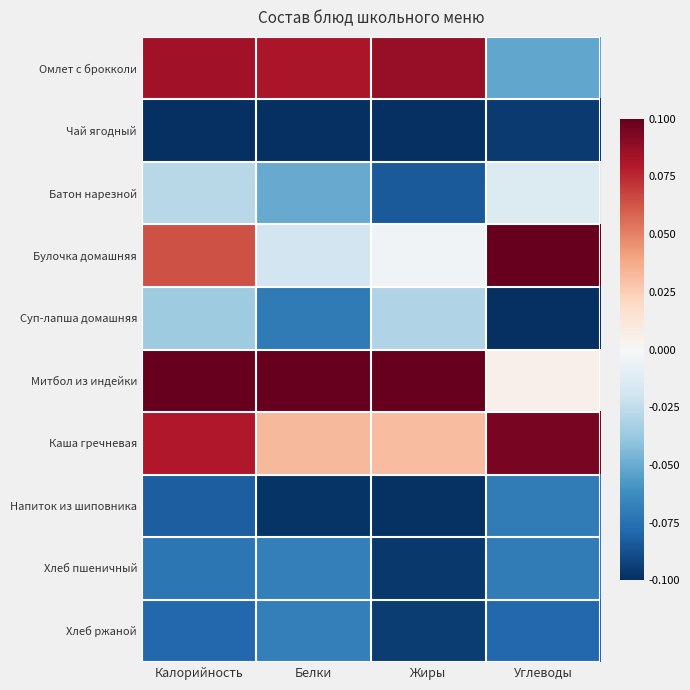

What is the spread (max minus min) of values at Калорийность?

0.2